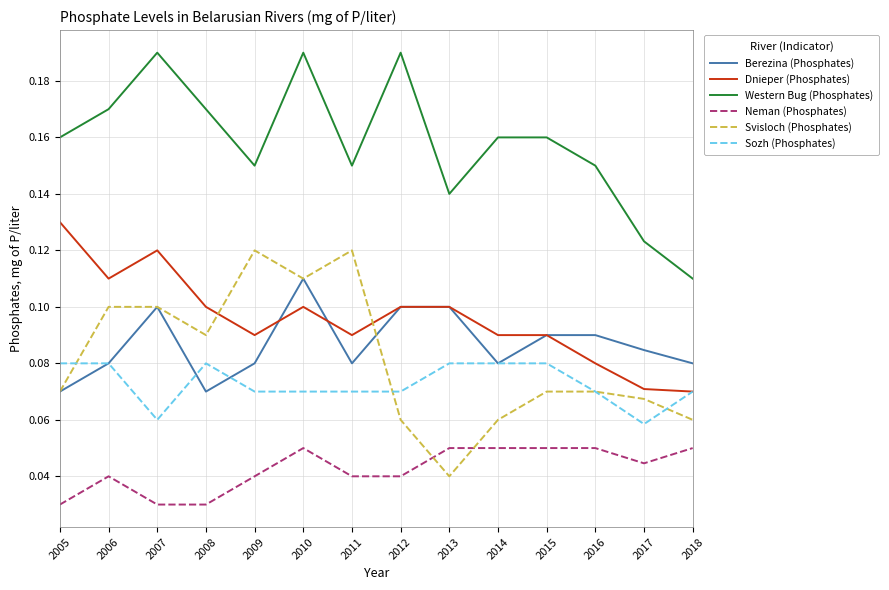

Which category has the lowest value in the Svisloch (Phosphates) series?

2013